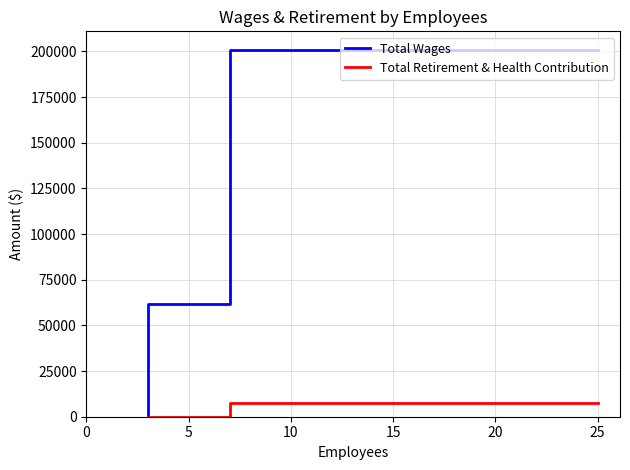

How many lines are shown in the chart?

2